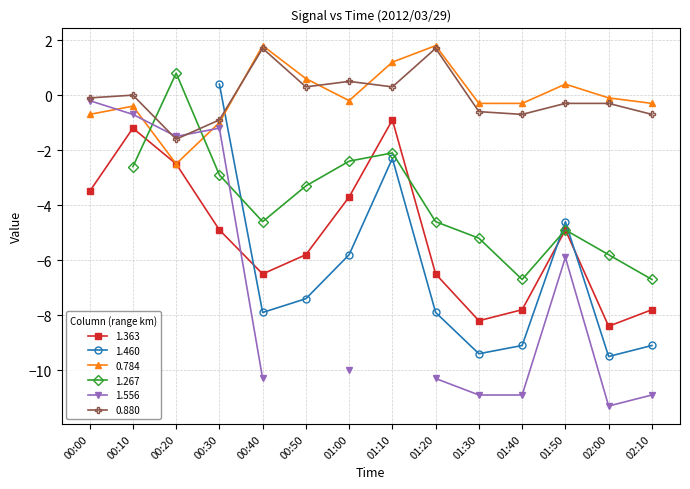

The 0.784 series shows 1.8 at 01:20. True or false?

True